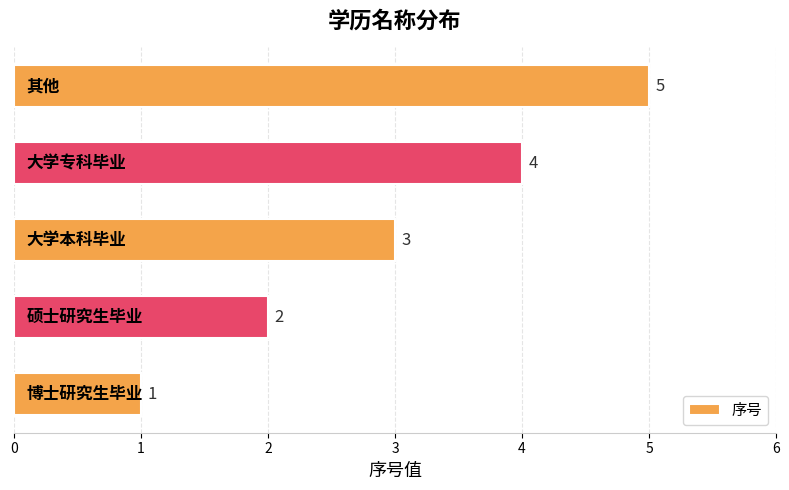

What is the sum of all values?

15